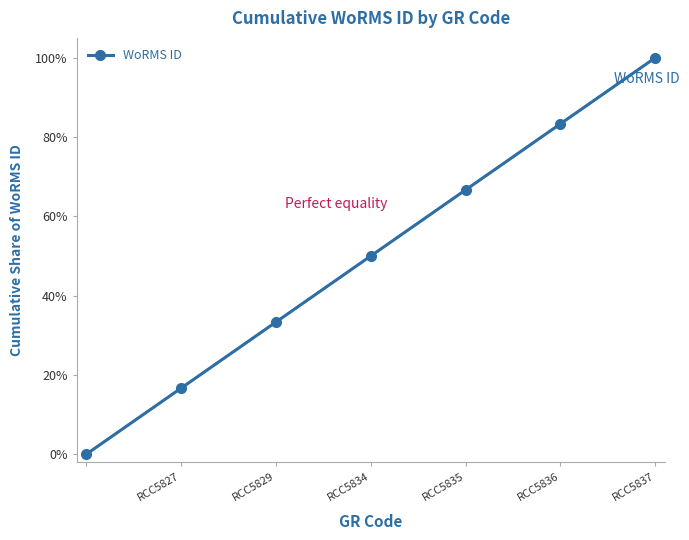

What is the difference between the second highest and second lowest values?

66.7